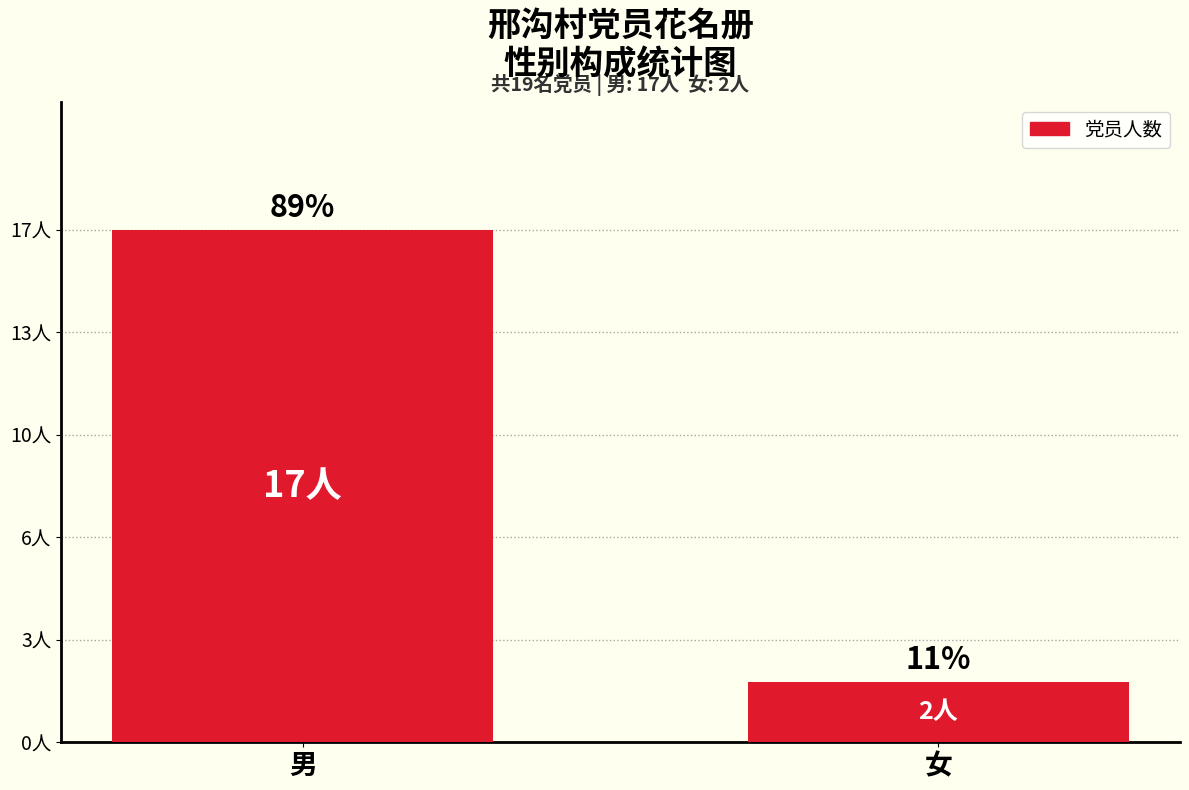

What is the difference between the values at 女 and 男?

15